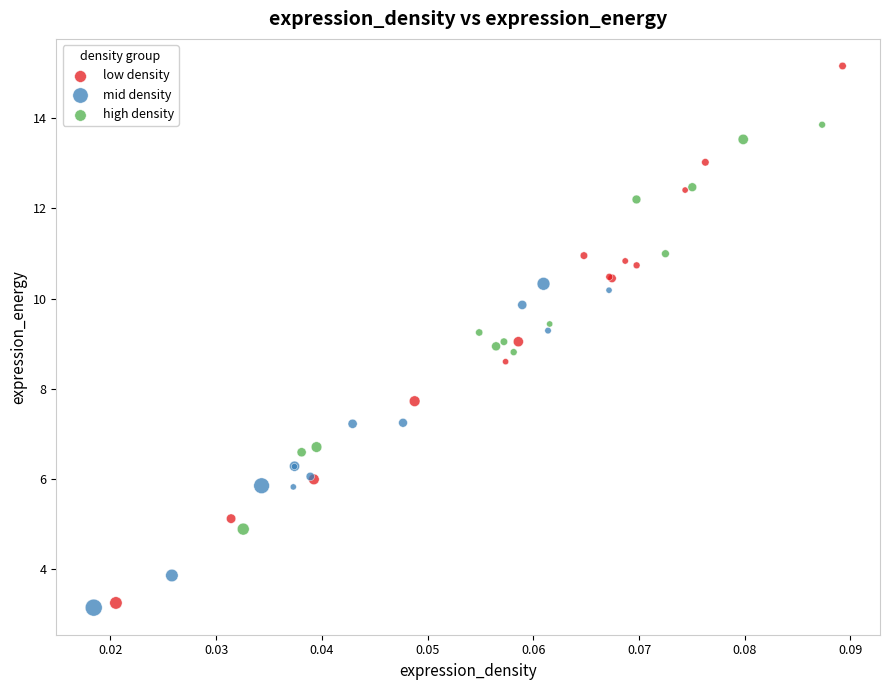

Which series contains the highest Y value?

low density